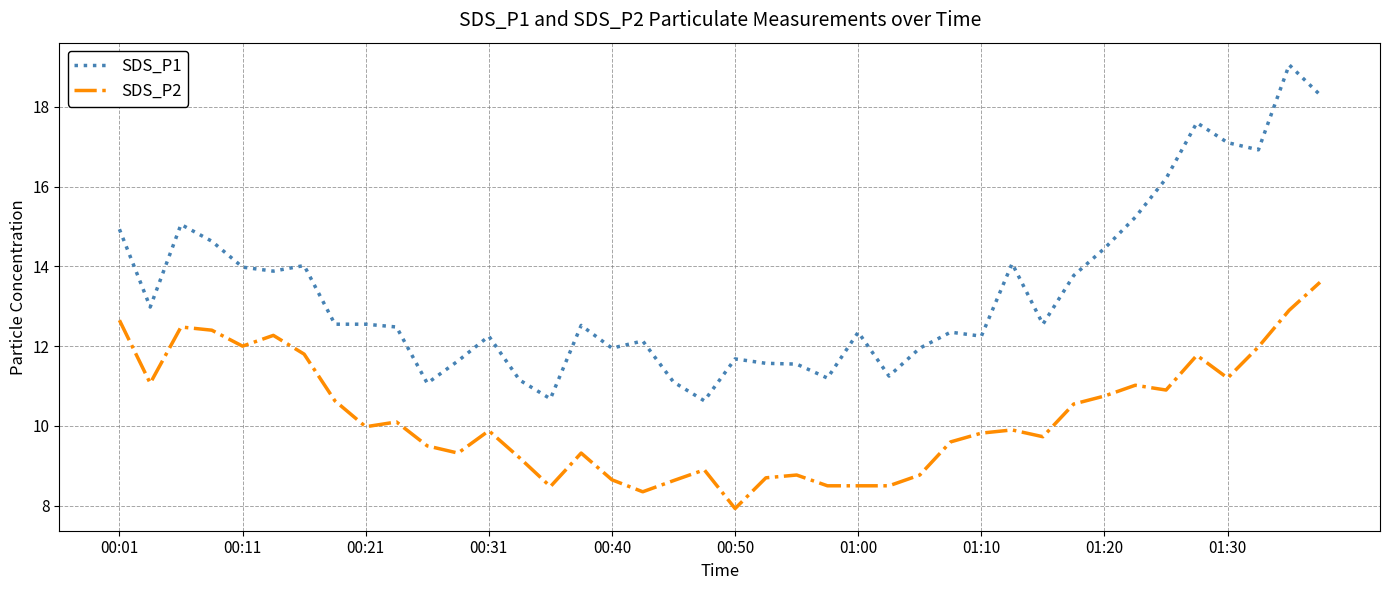

Rank the series by their average value, from lowest to highest.

SDS_P2, SDS_P1